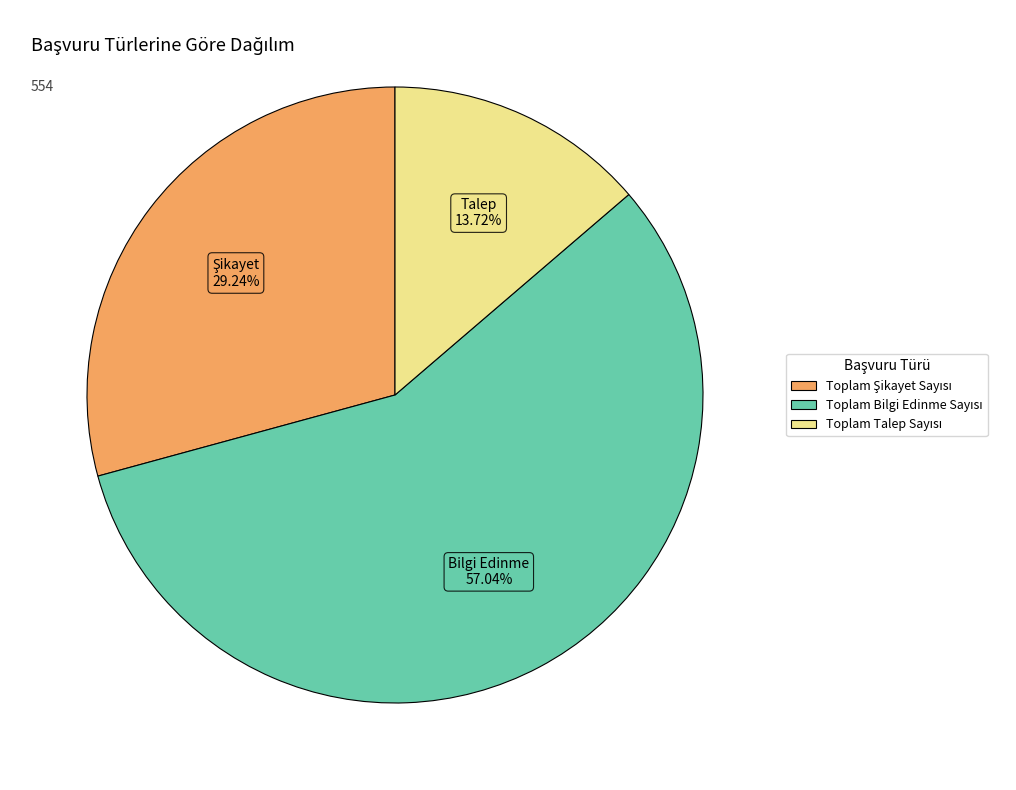

Is there a majority slice in this chart?

Yes